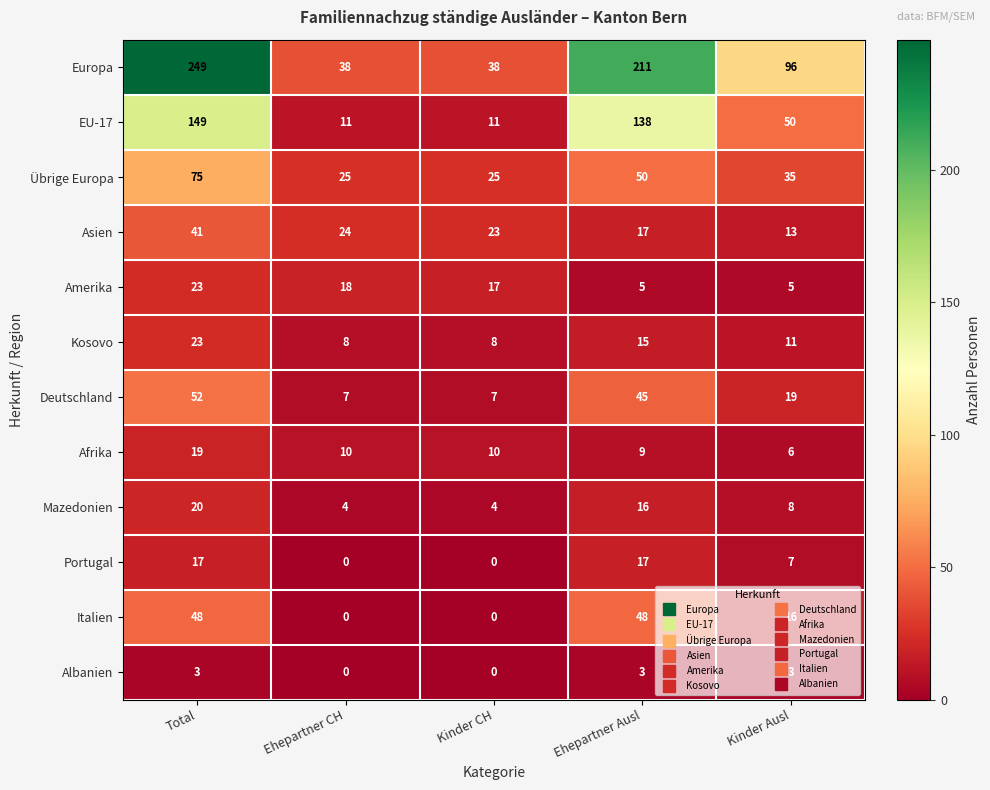

What is the total value across all series at Ehepartner Ausl?

574